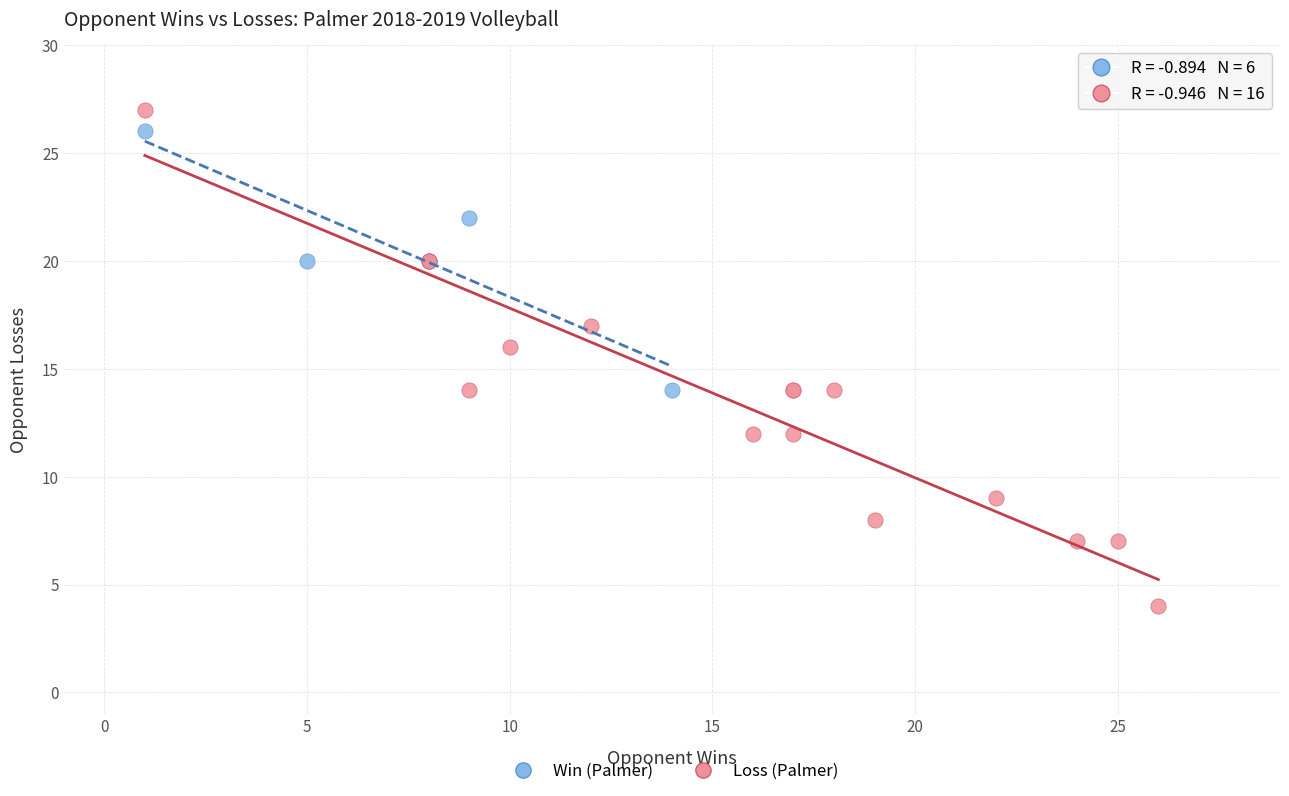

Which series has the largest Y range (max minus min)?

Loss (Palmer)